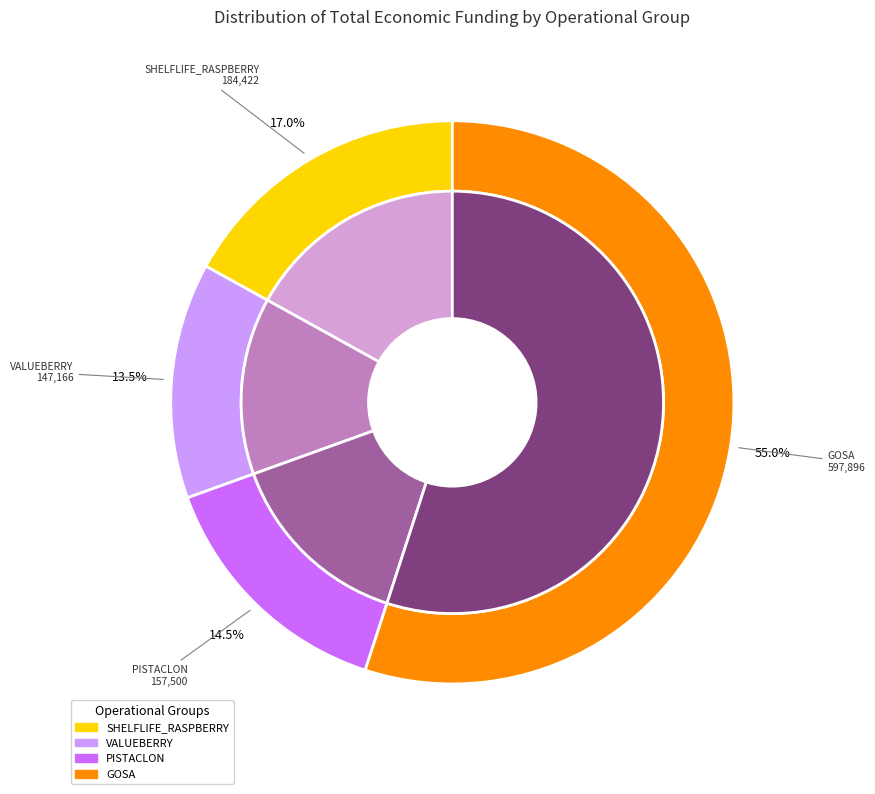

True or false: PISTACLON accounts for 14% of the total.

True